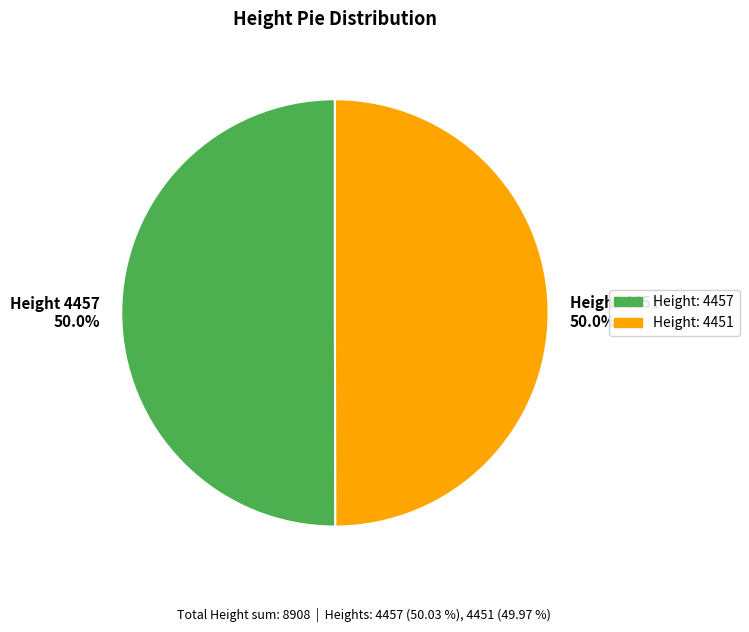

Do Height 4451 50.0% and Height 4457 50.0% together represent more than half of the pie?

Yes